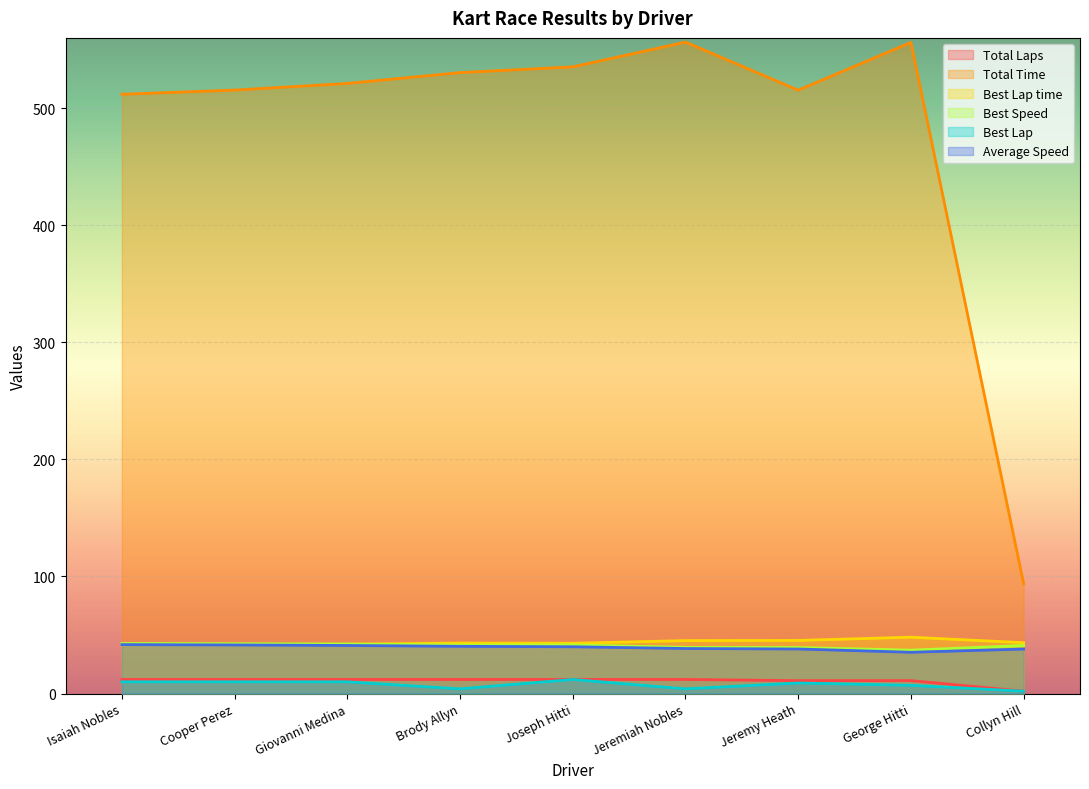

How many interior local peaks does the Total Time series have?

2